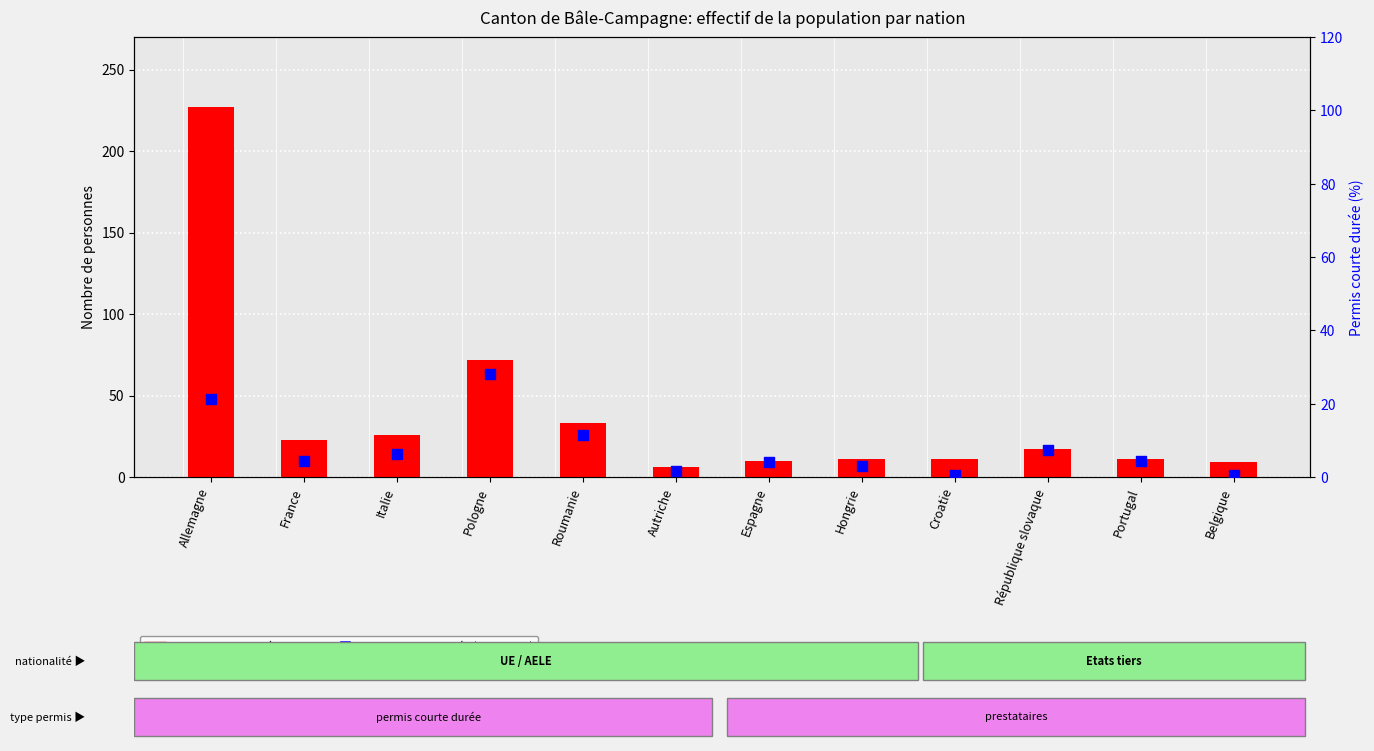

Which series has the widest spread of Y values?

Total pop. résidante